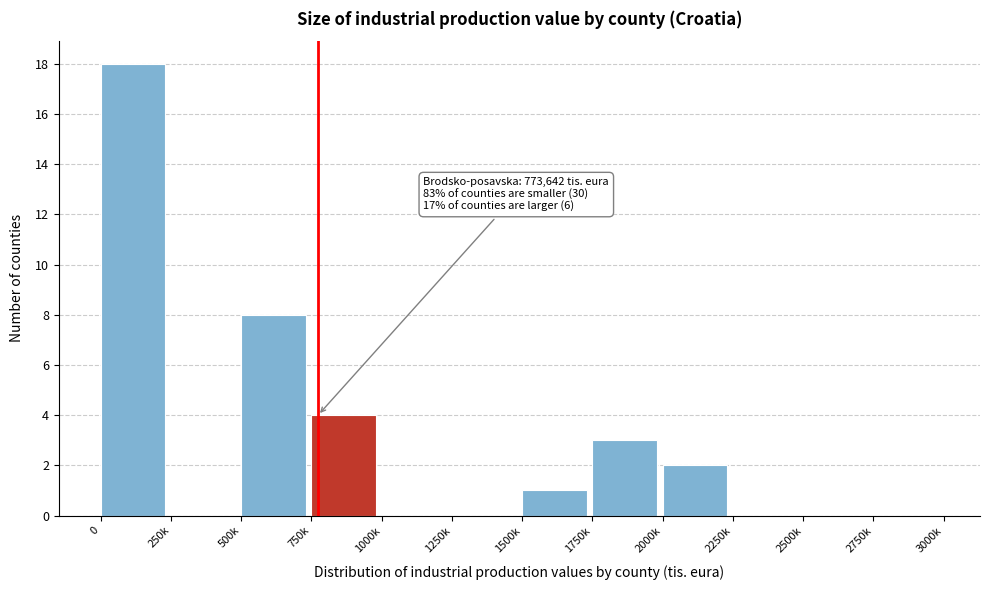

Reading left to right, what are all the values shown in this chart?

0=18	250k=0	500k=8	750k=4	1000k=0	1250k=0	1500k=1	1750k=3	2000k=2	2250k=0	2500k=0	2750k=0